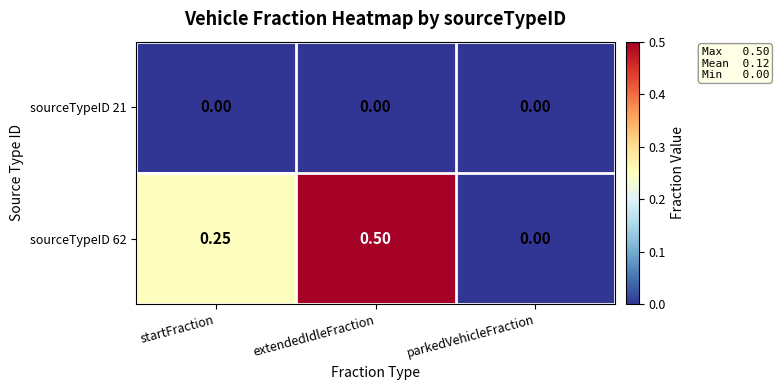

List the labels in order of sourceTypeID 62 value, smallest first.

parkedVehicleFraction, startFraction, extendedIdleFraction